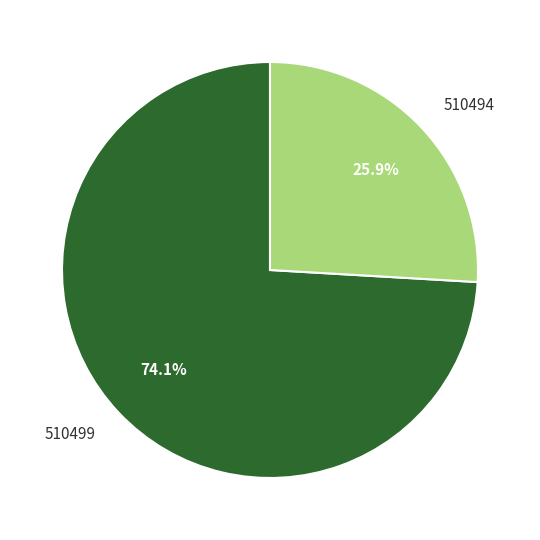

The 510499 slice represents 74% of the pie. True or false?

True